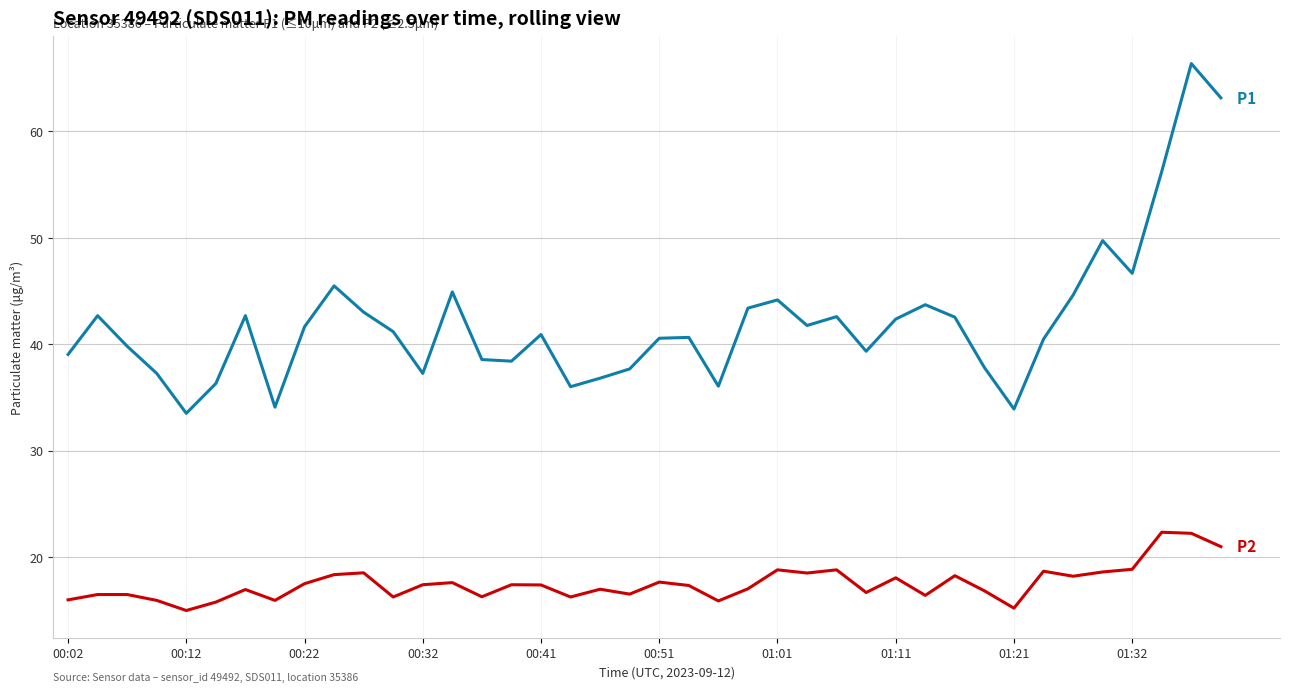

What is the minimum value shown in the chart?

15.0